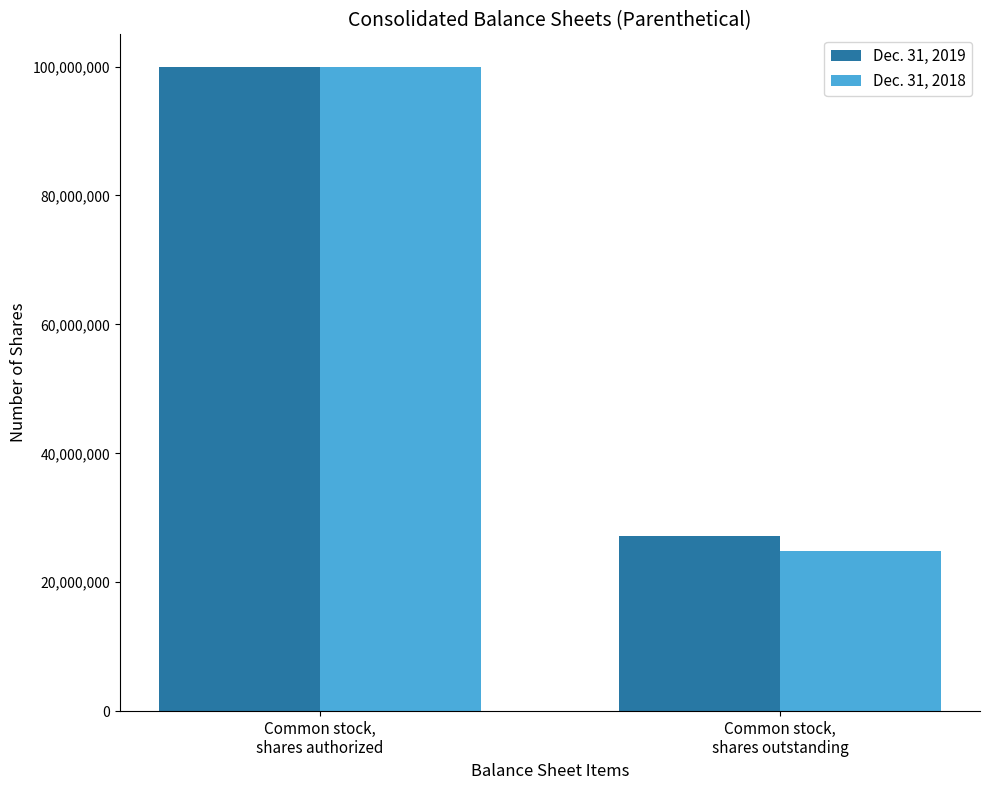

List the labels in order of Dec. 31, 2019 value, largest first.

Common stock,
shares authorized, Common stock,
shares outstanding